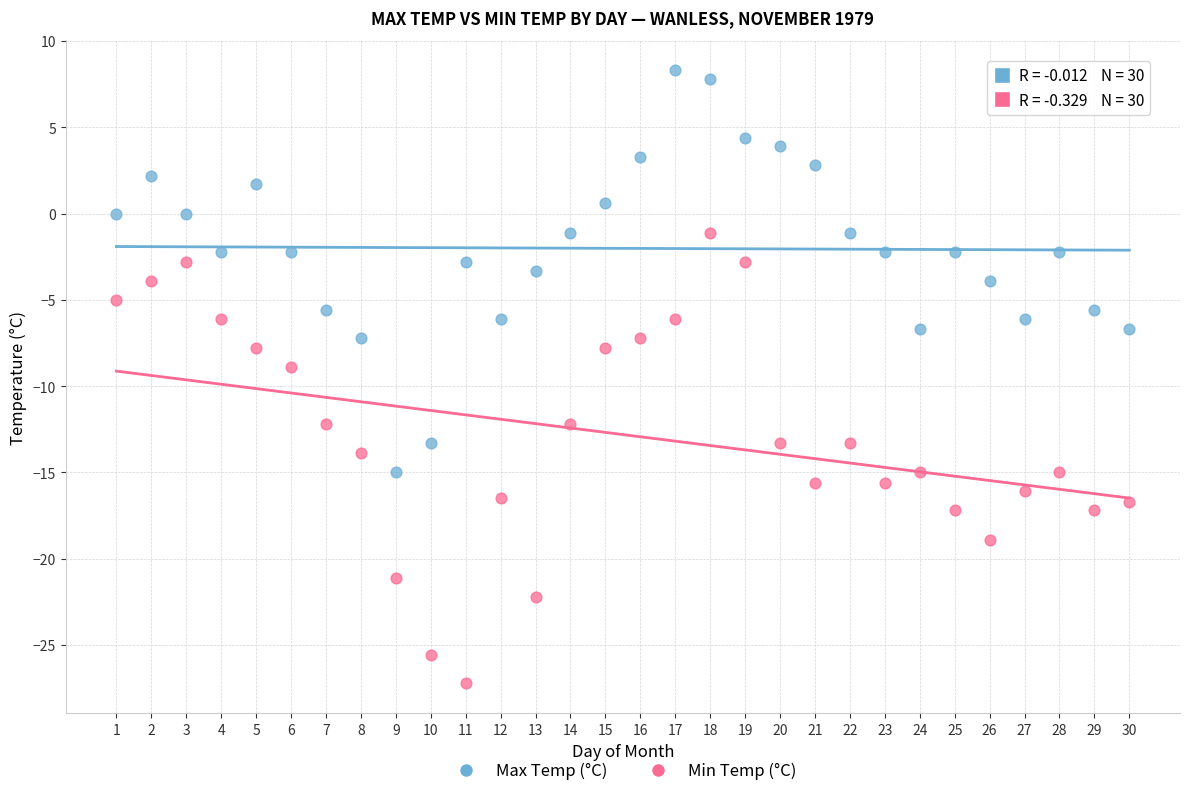

Across all data points, what is the range of X values (max minus min)?

29.0